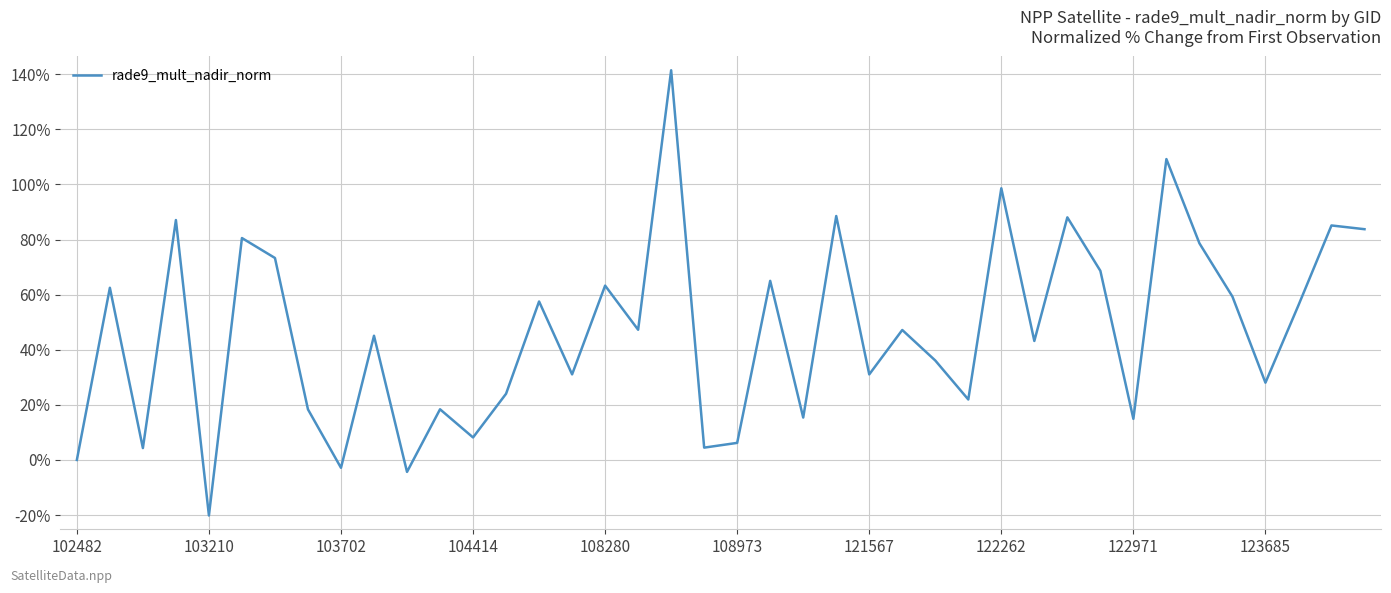

How many interior local valleys (lower than both neighbors) does the data have?

14